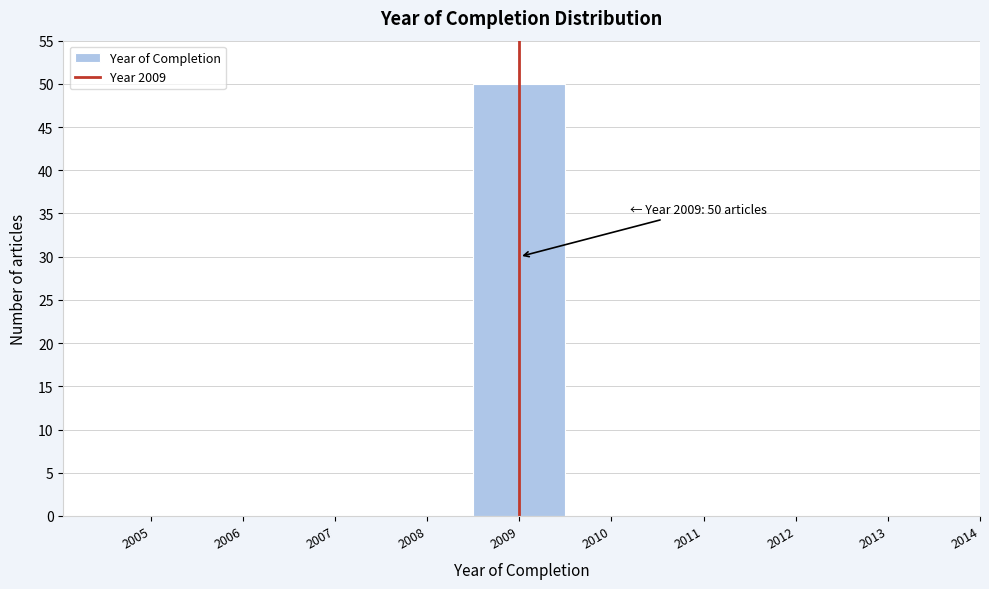

Which range on the x-axis has the tallest bar?

2008.5 to 2009.5